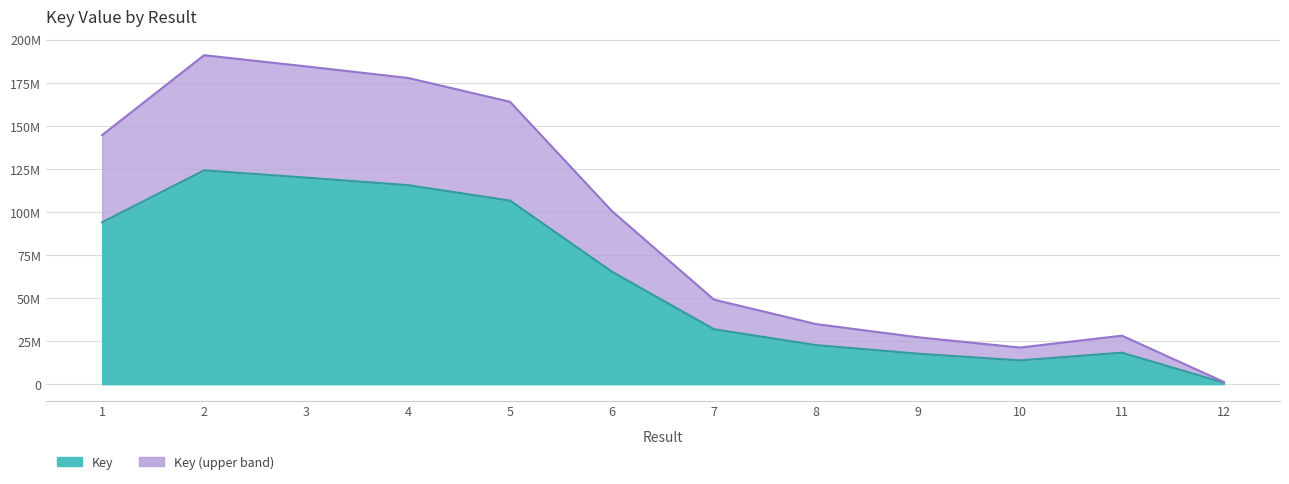

What is the difference between the values at 9 and 10?

3884687.9